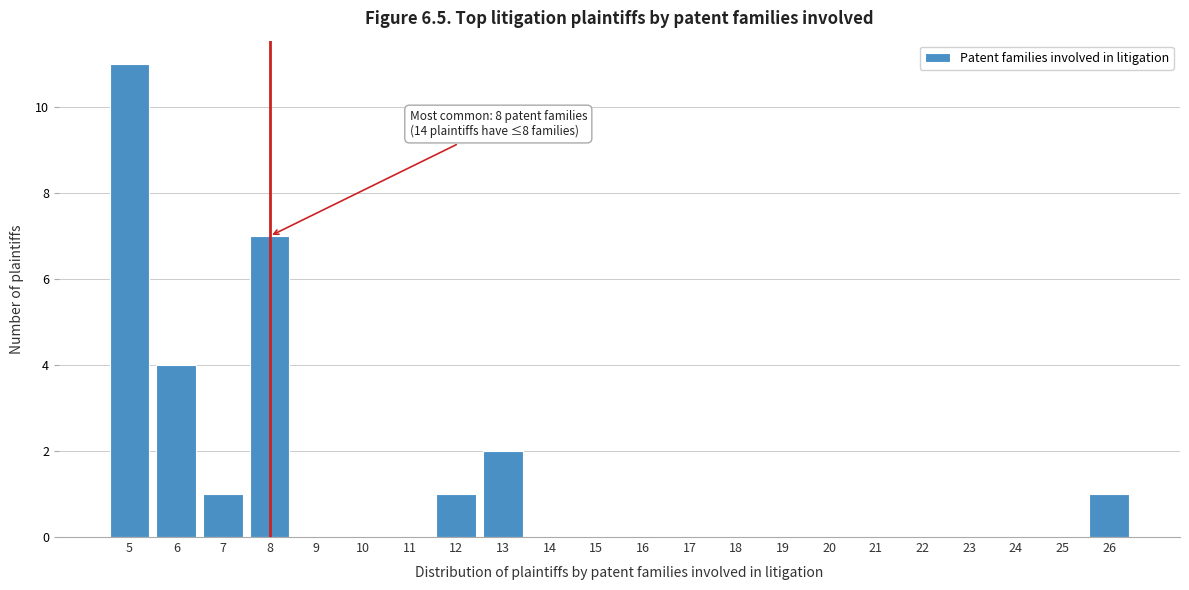

Reading left to right, what are all the values shown in this chart?

5=11	6=4	7=1	8=7	9=0	10=0	11=0	12=1	13=2	14=0	15=0	16=0	17=0	18=0	19=0	20=0	21=0	22=0	23=0	24=0	25=0	26=1